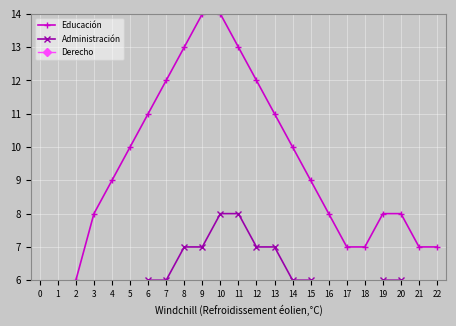

Reading left to right, extract all data points from this chart.

Educación: 3	5	6	8	9	10	11	12	13	14	14	13	12	11	10	9	8	7	7	8	8	7	7
Administración: 1	2	3	4	5	5	6	6	7	7	8	8	7	7	6	6	5	5	5	6	6	5	4
Derecho: 0	0	1	1	1	2	2	2	2	3	3	3	2	2	2	2	2	2	2	2	2	2	2